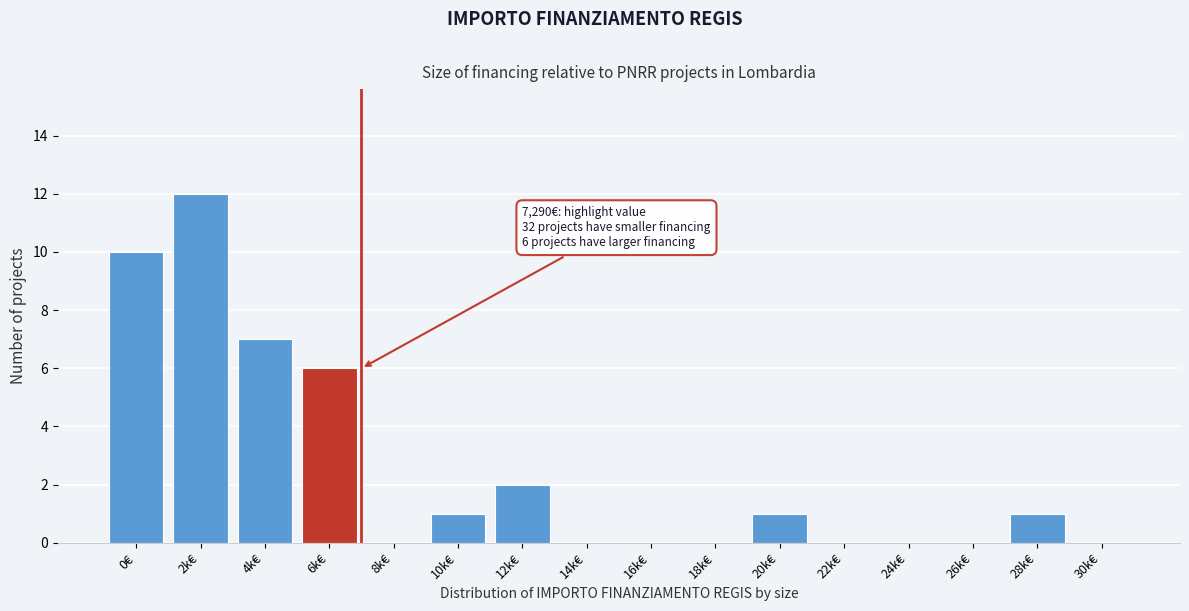

Reading left to right, transcribe all the data shown in this chart.

0€=10	2k€=12	4k€=7	6k€=6	8k€=0	10k€=1	12k€=2	14k€=0	16k€=0	18k€=0	20k€=1	22k€=0	24k€=0	26k€=0	28k€=1	30k€=0